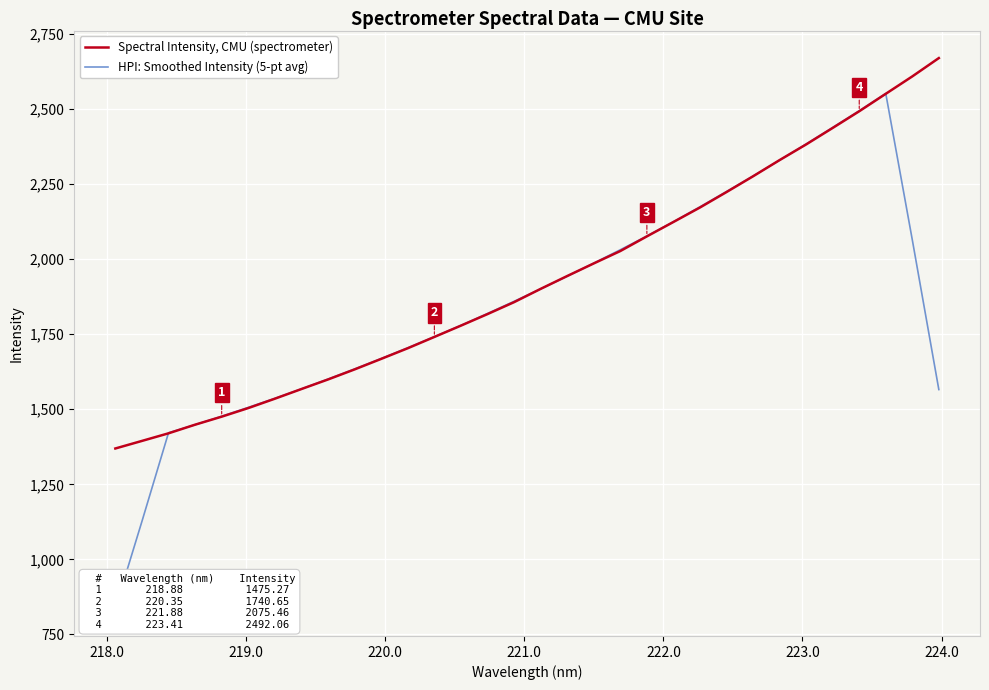

What is the value of the Spectral Intensity, CMU (spectrometer) point at the 22nd from the left?

2123.4